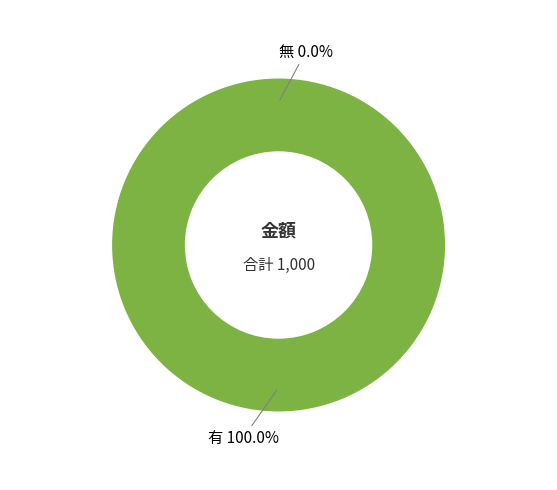

To the nearest percent, what percentage of the pie is 1?

100%